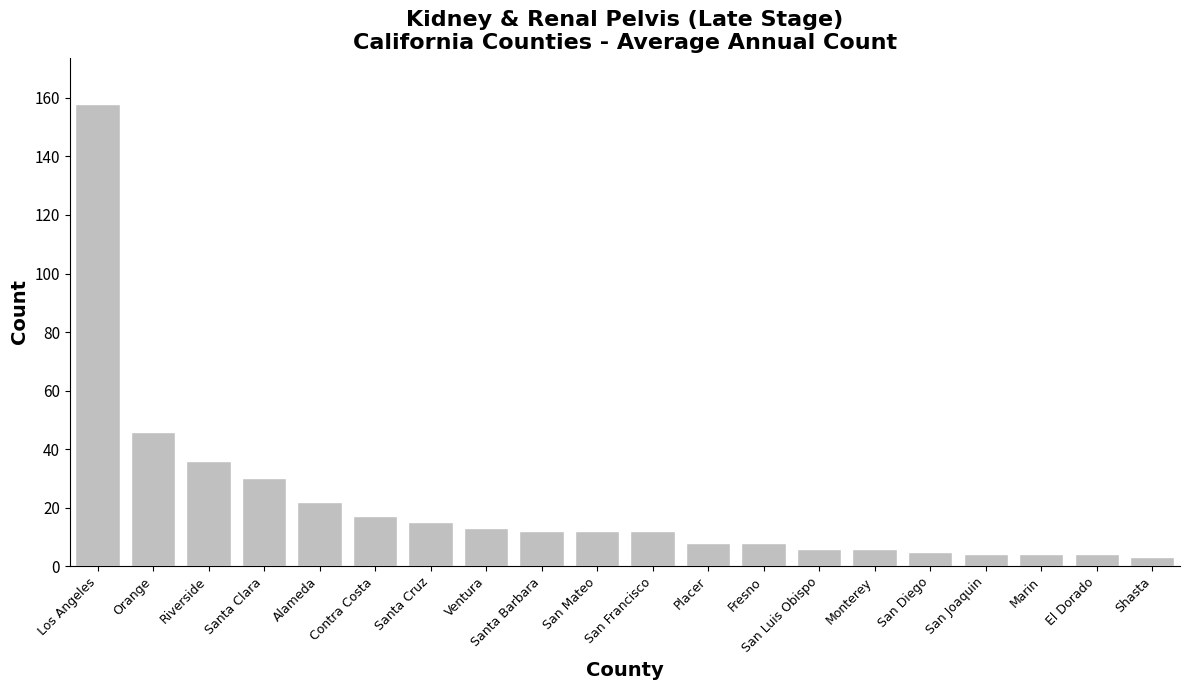

What is the average value?

21